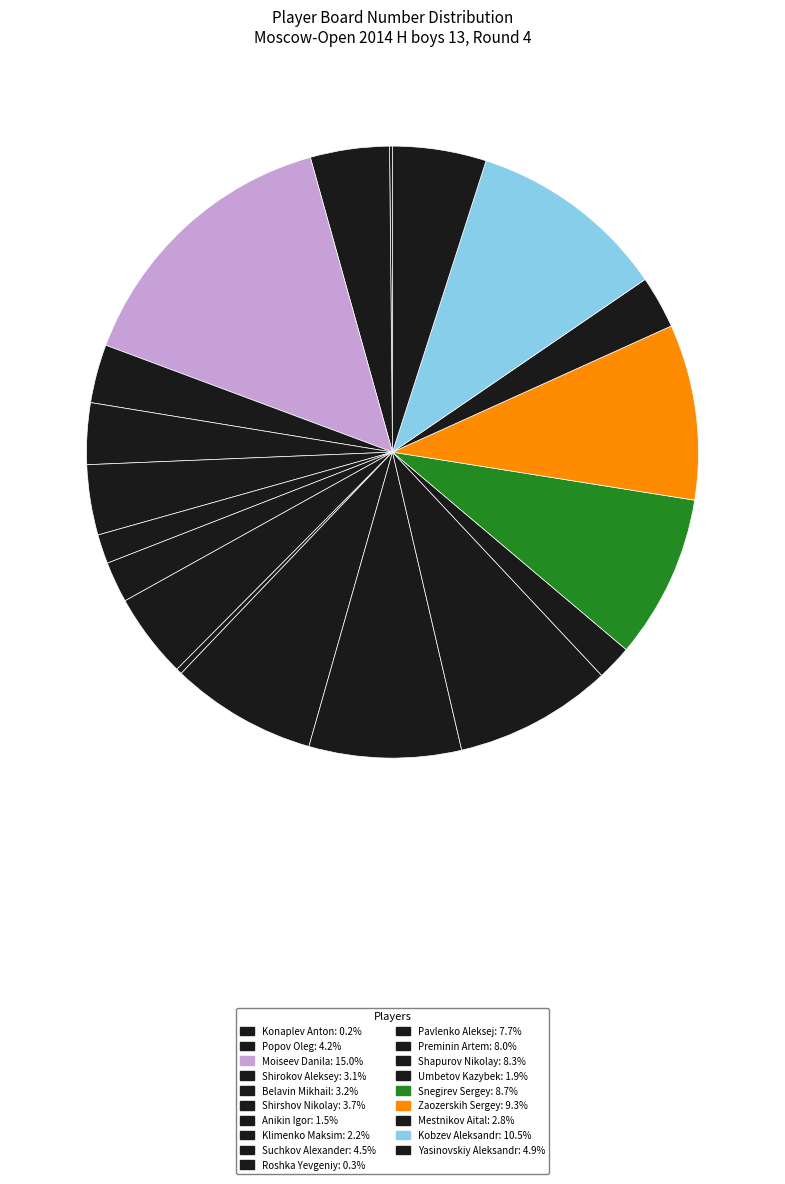

What portion of the pie excludes Umbetov Kazybek?

98.1%